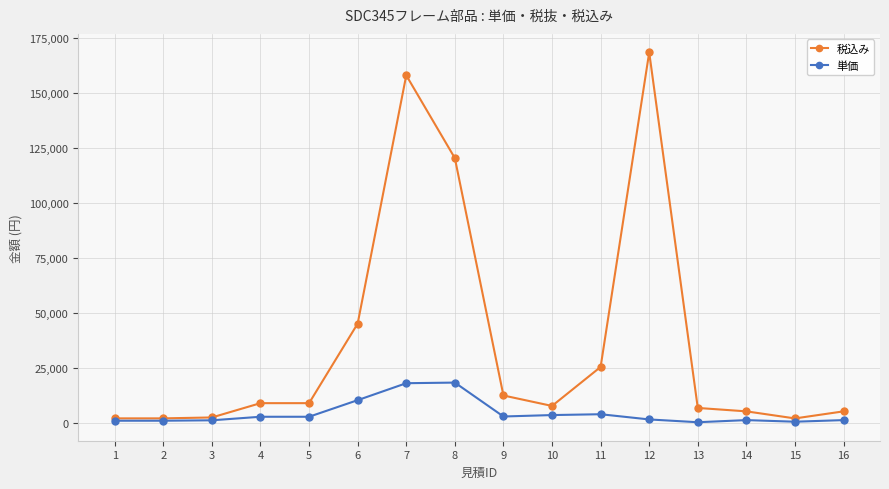

What is the maximum value shown in the chart?

168396.8